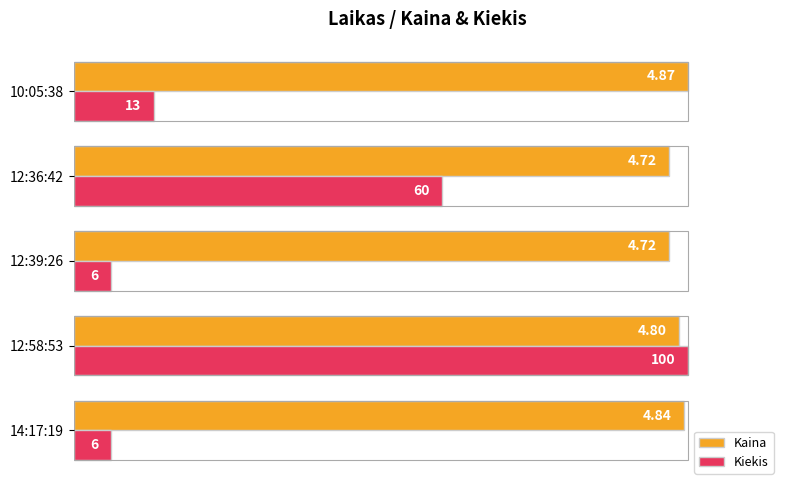

How many data points in Kaina are less than 98?

2